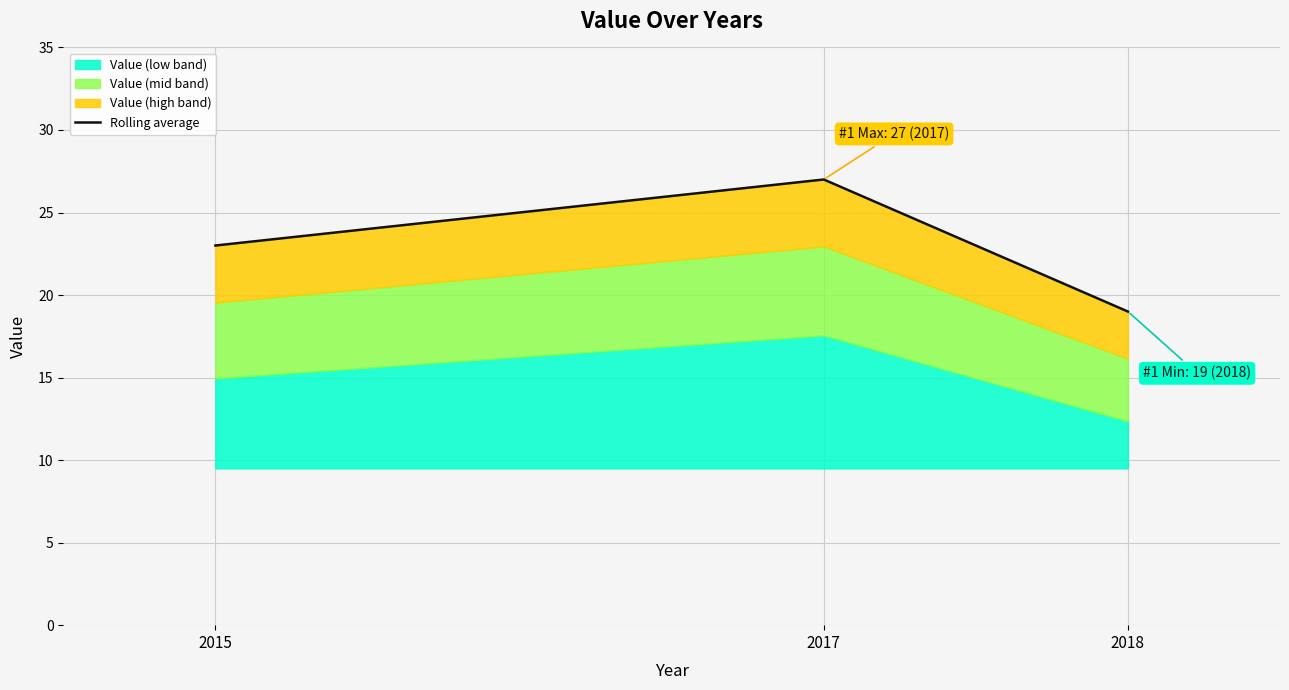

What is the sum of the values at 2015 and 2017?

50